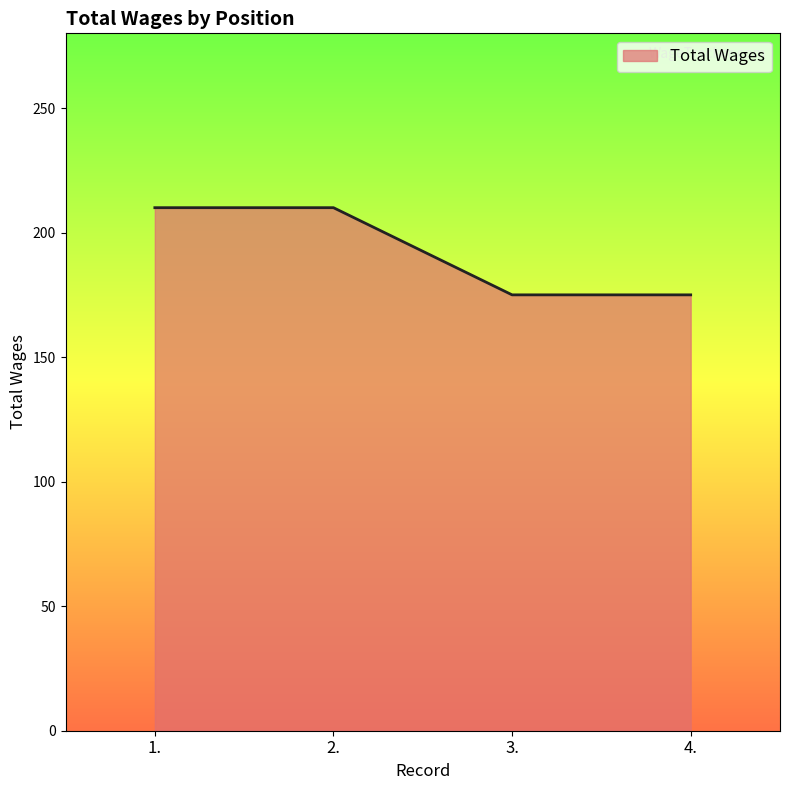

The value at 3. is 117. True or false?

False